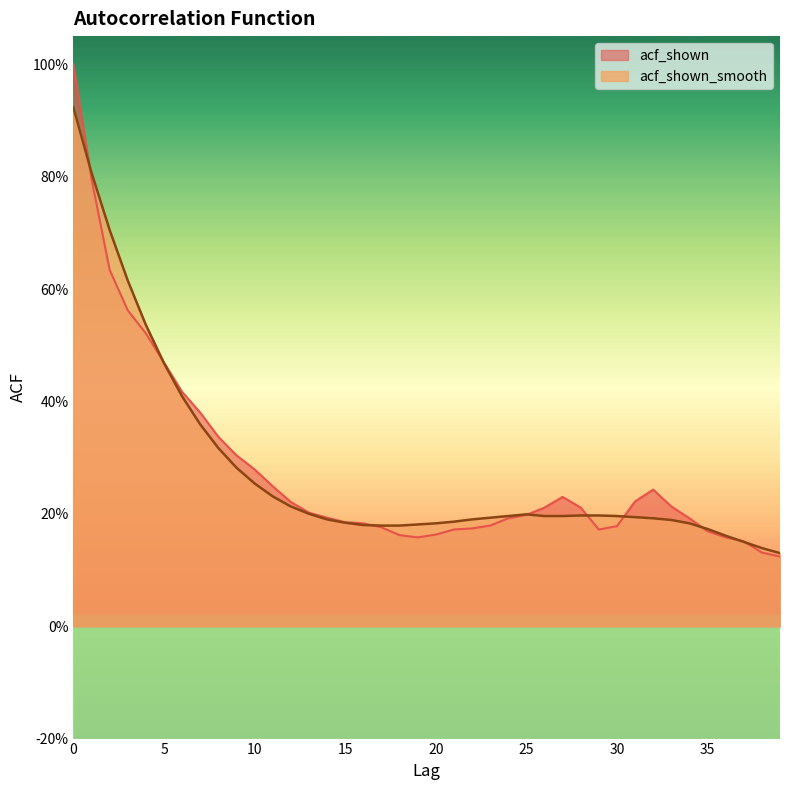

Which category has the lowest value across all series?

39